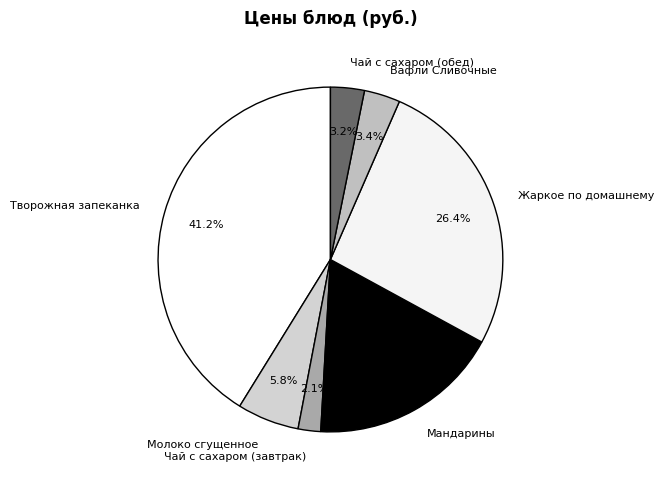

Combined, do Чай с сахаром (завтрак) and Чай с сахаром (обед) account for over 50%?

No